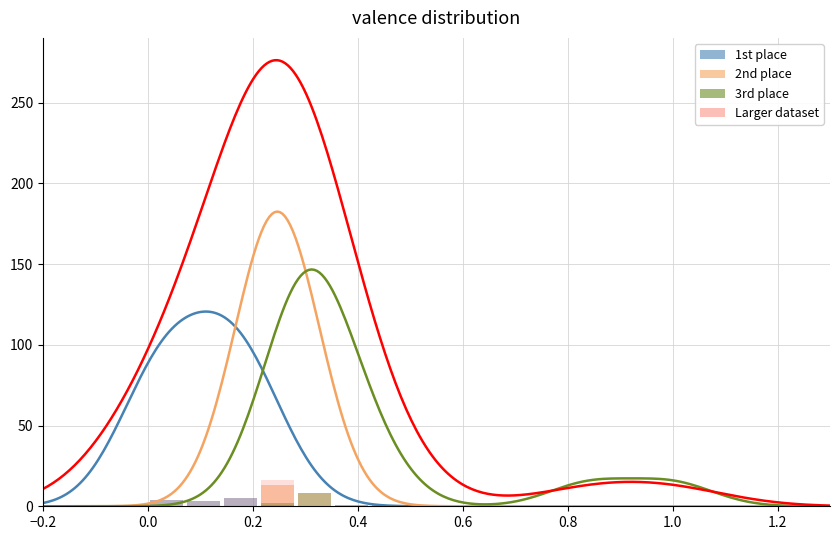

How many values in the 3rd place series exceed 0?

6